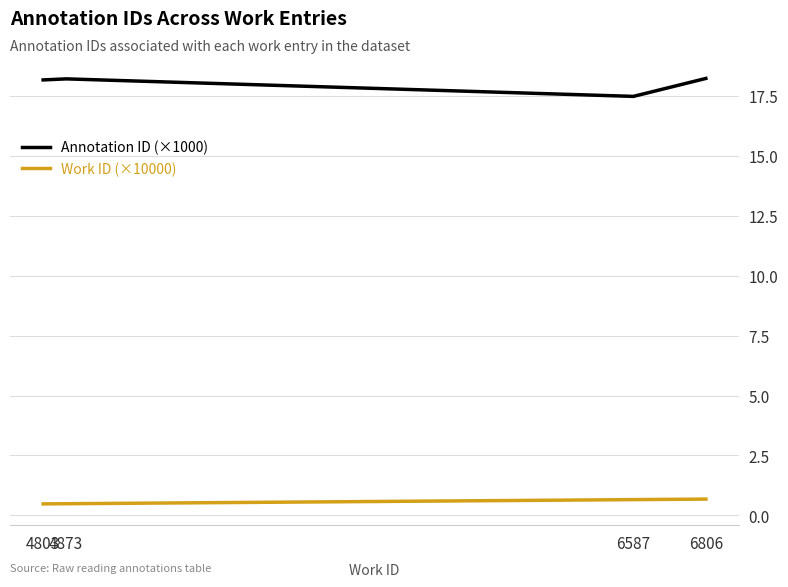

Which series has the widest spread of values?

Annotation ID (×1000)